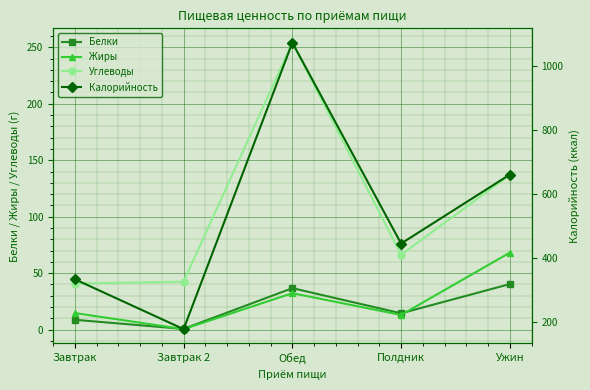

True or false: Белки and Углеводы intersect in this chart.

False